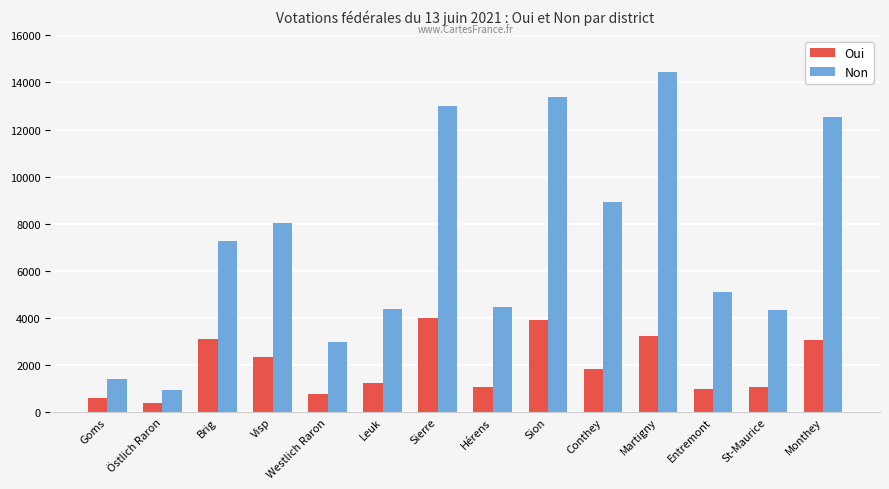

The value of Non at Martigny is 21433. True or false?

False